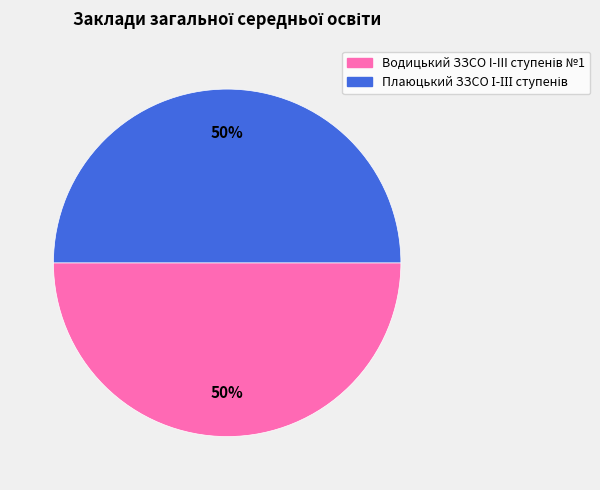

To the nearest percent, what is the average slice percentage?

50%